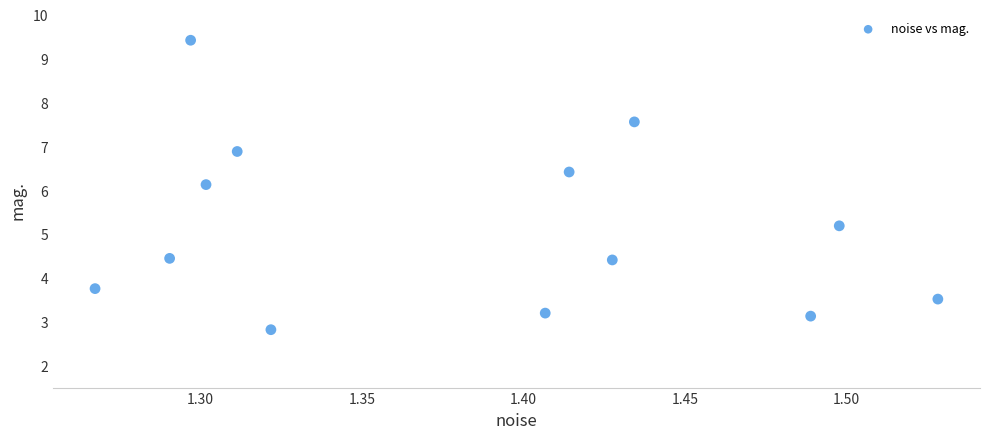

What Y value in the scatter plot is closest to 6?

6.1